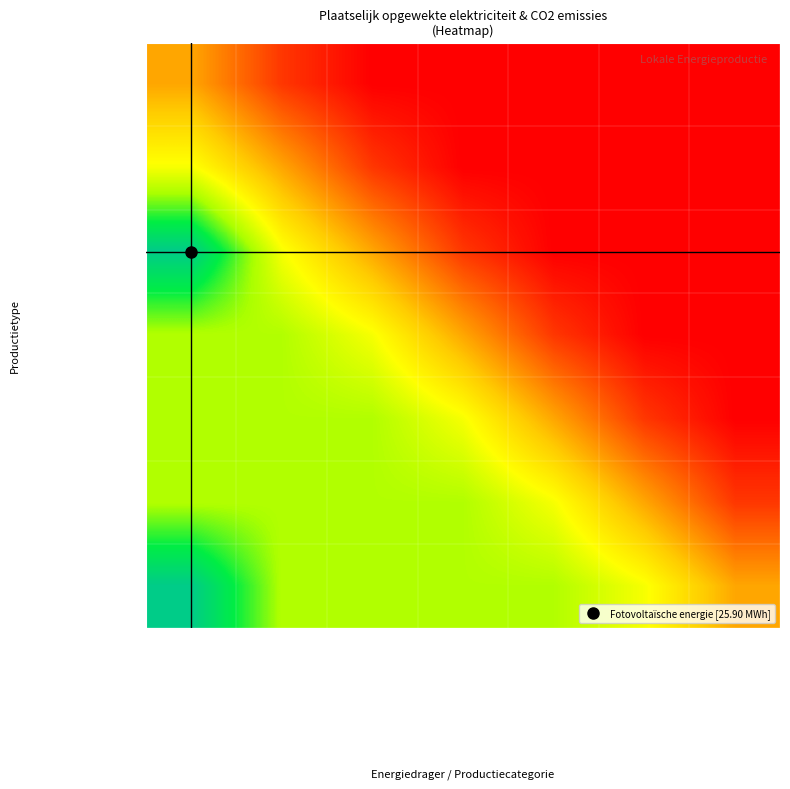

Which has a higher value, Steenkool or Vloeibaar gas?

Steenkool